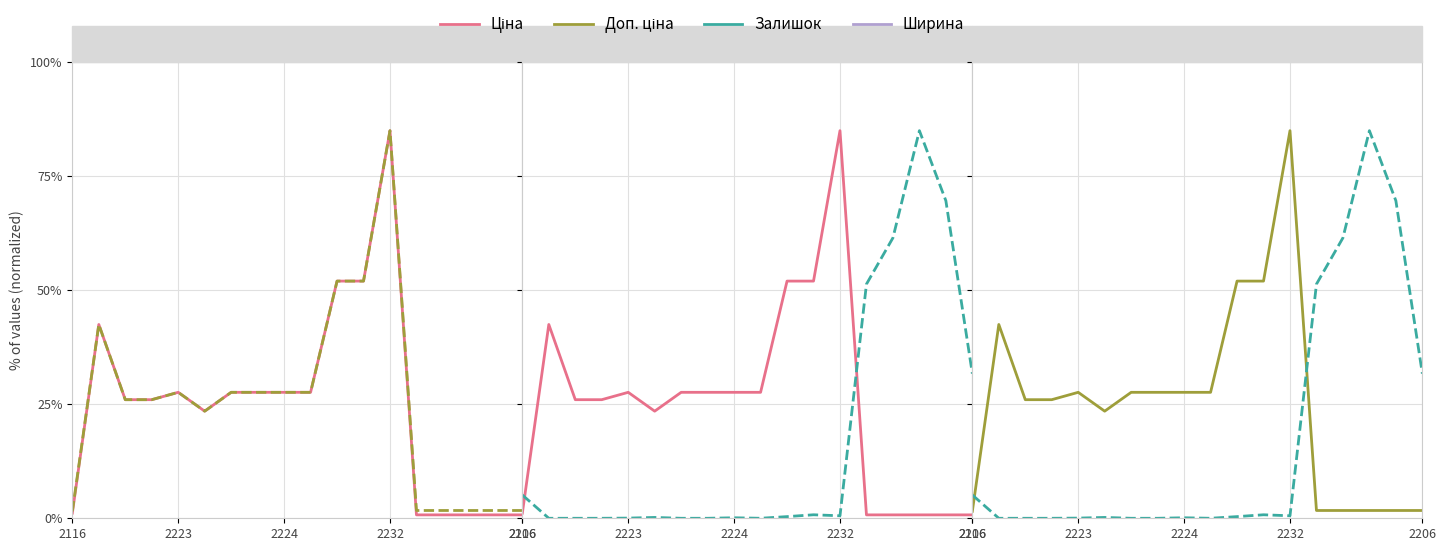

True or false: Залишок has more than 1 interior local peaks.

True